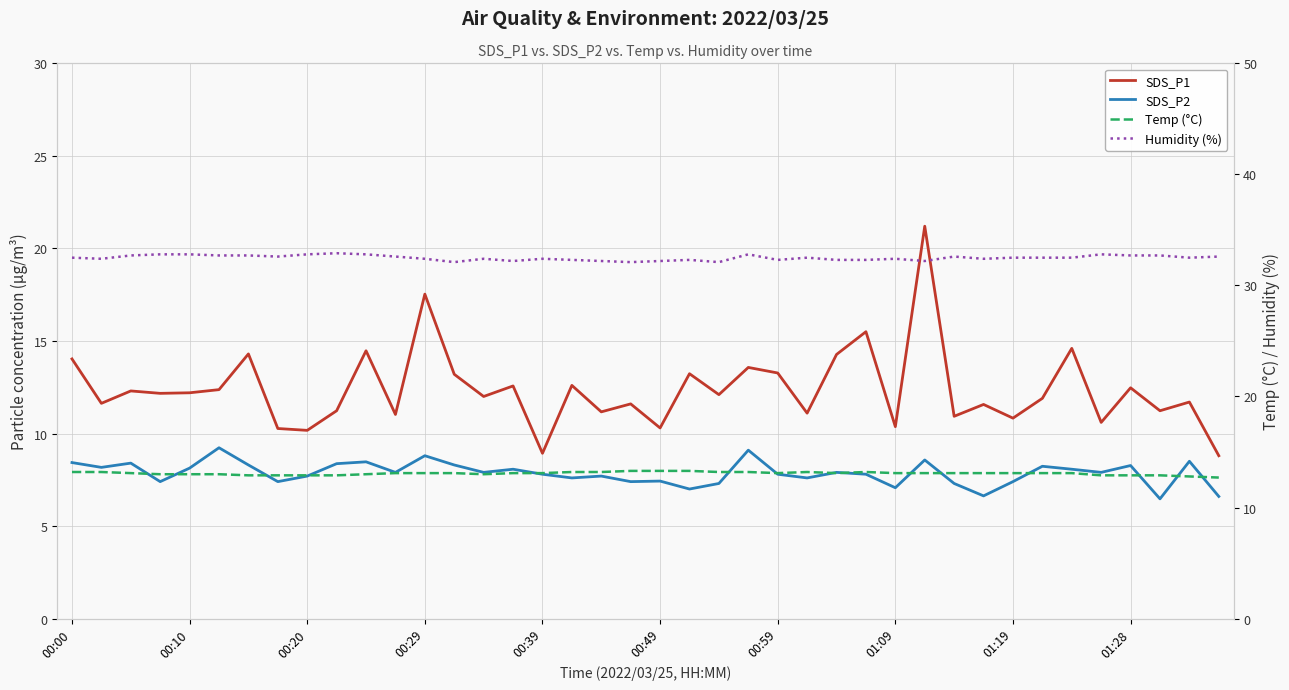

What is the lowest value of the SDS_P1 series?

8.8